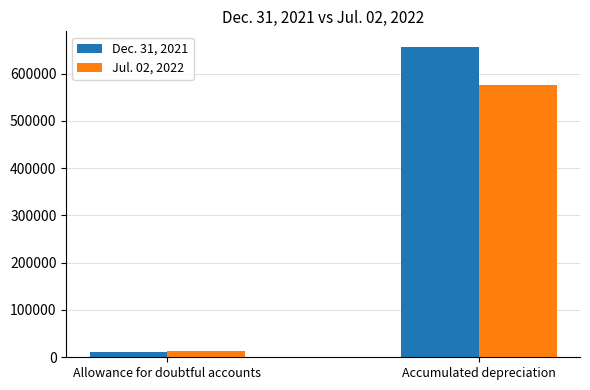

Rank the series at Accumulated depreciation from lowest to highest value.

Jul. 02, 2022, Dec. 31, 2021